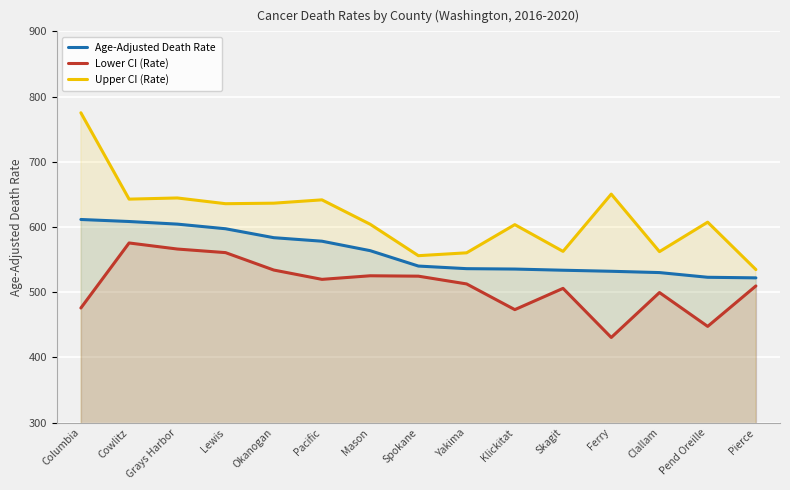

Which series has the largest range (max minus min)?

Upper CI (Rate)